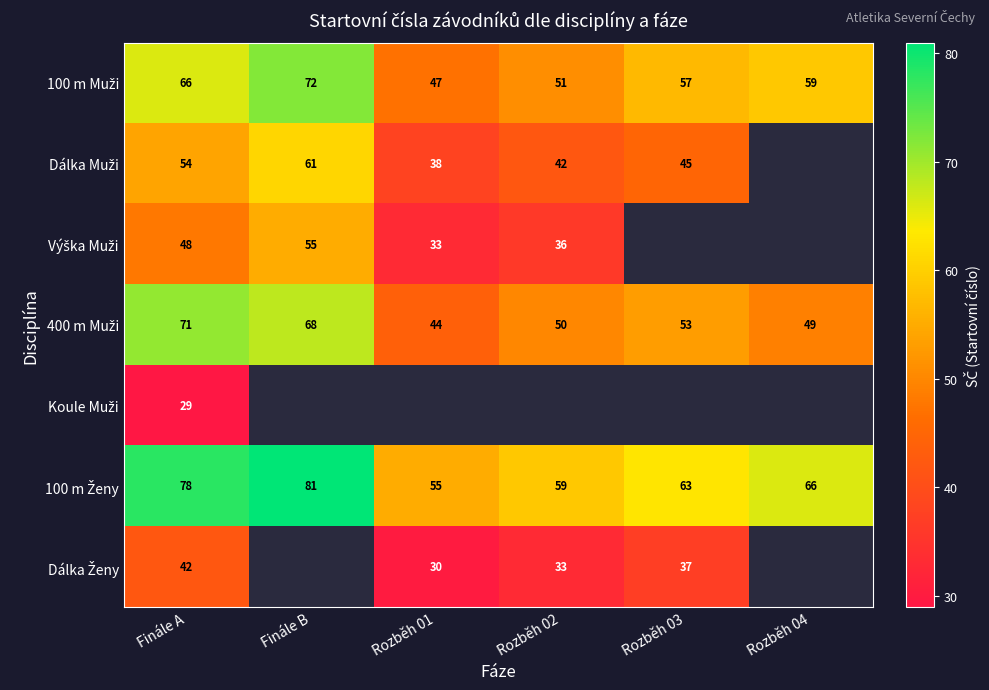

What is the spread (max minus min) of values at Finále A?

49